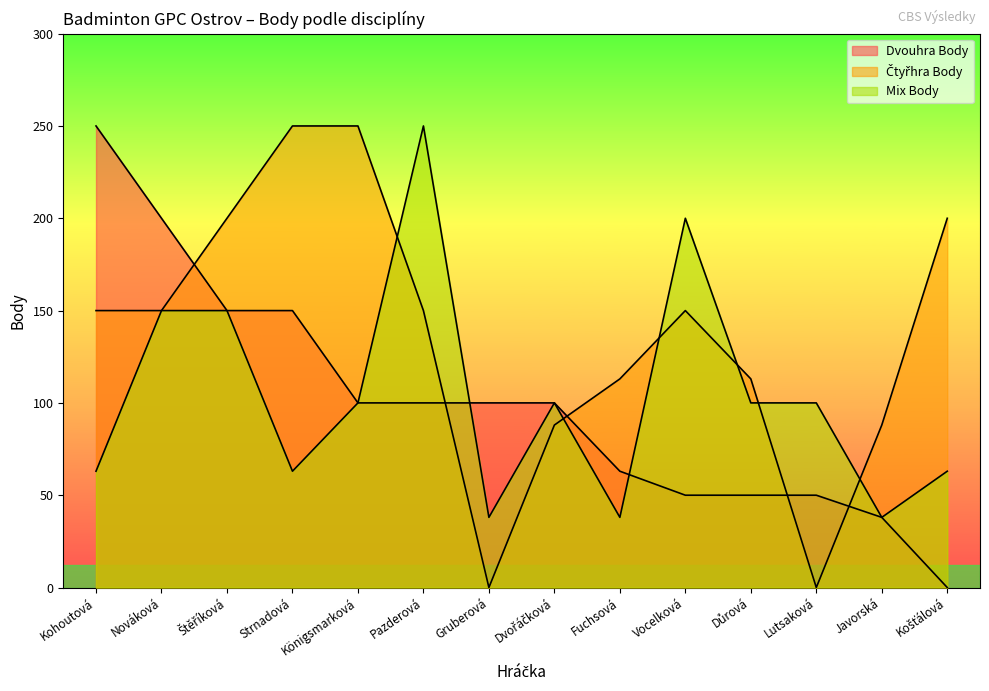

What is the label of the 5th point from the right?

Vocelková